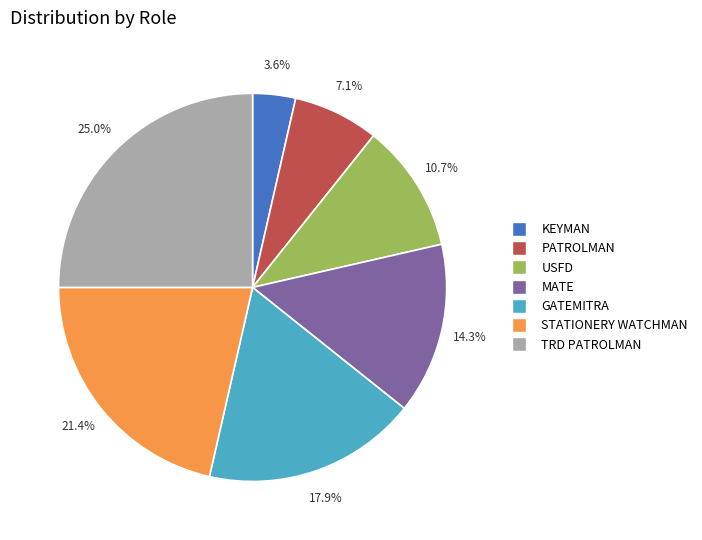

Is there any slice that represents more than half of the pie?

No